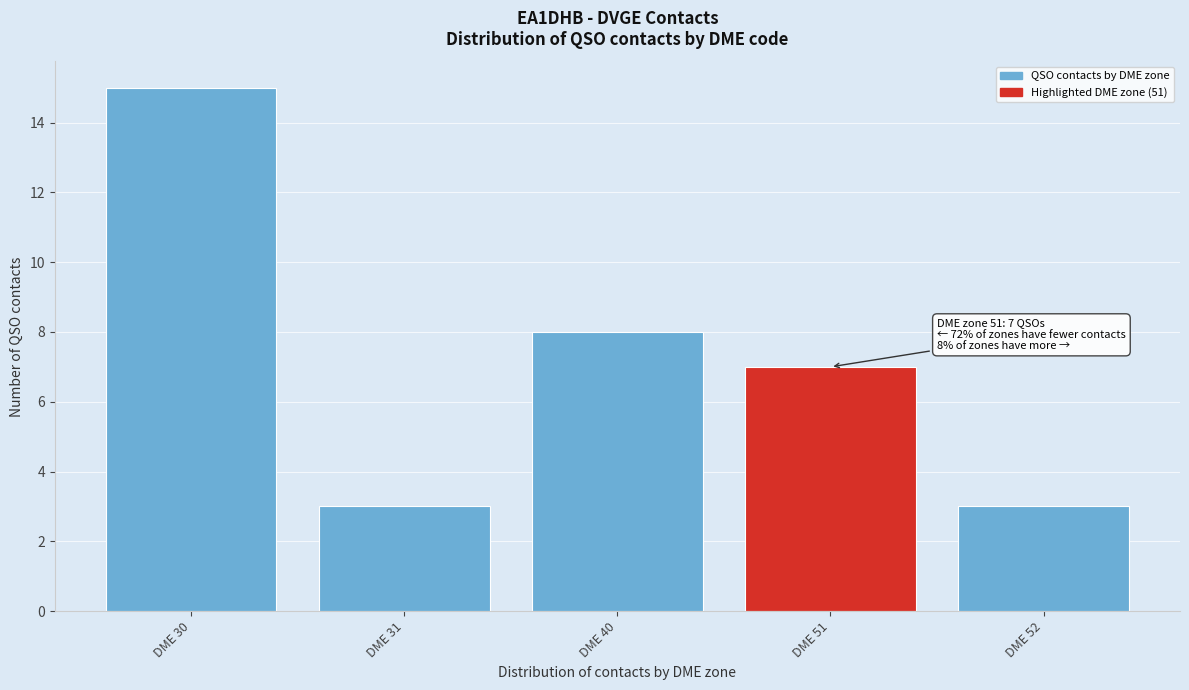

Reading right to left, transcribe all the data shown in this chart.

DME 52=3	DME 51=7	DME 40=8	DME 31=3	DME 30=15